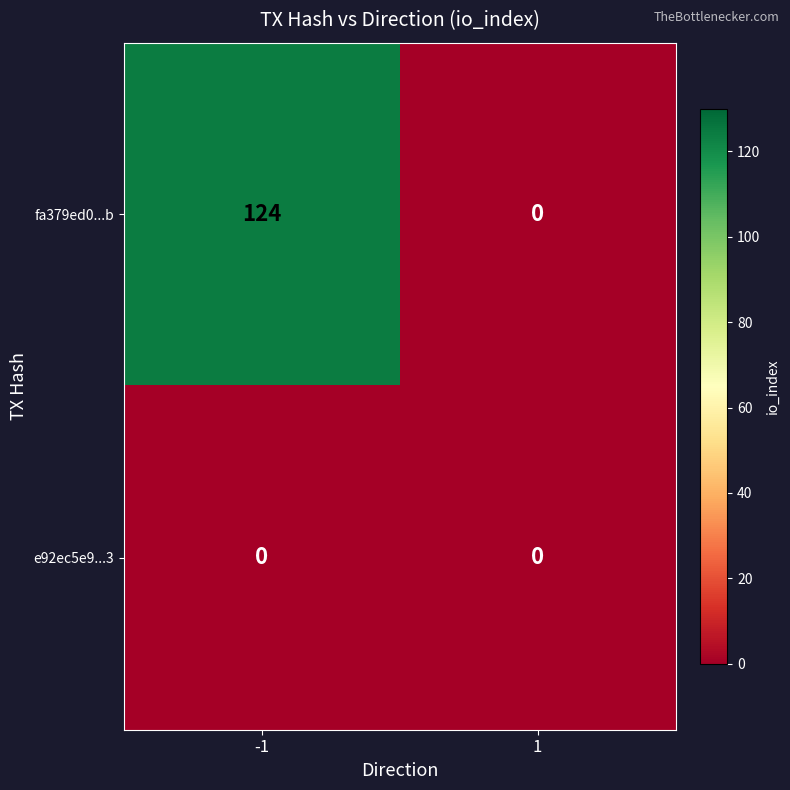

Is it true that e92ec5e9...3 equals 0 at -1?

True